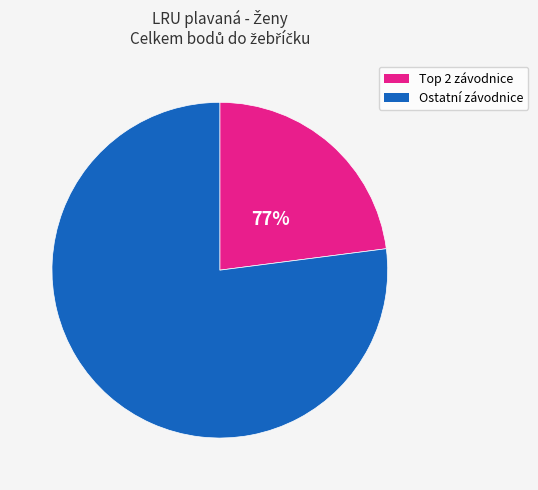

To the nearest percent, what is the difference between the largest and smallest slice percentages?

54%